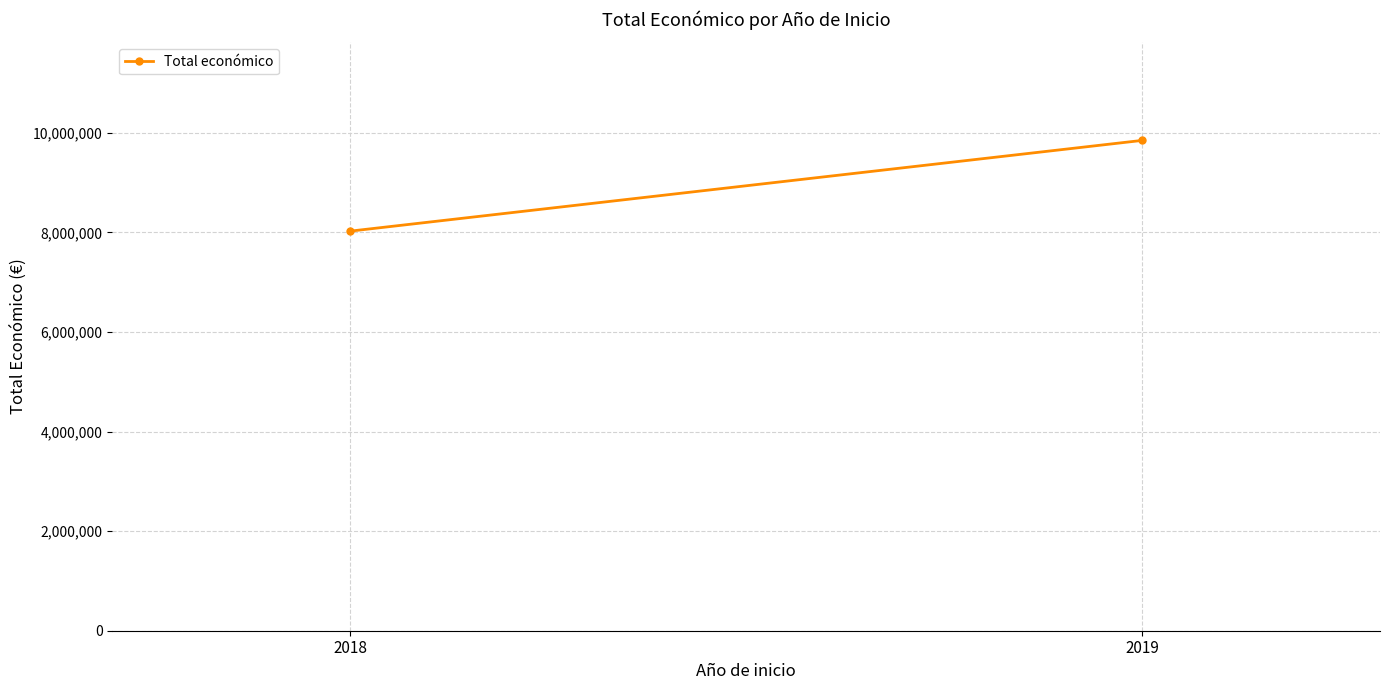

How many lines are shown in the chart?

1